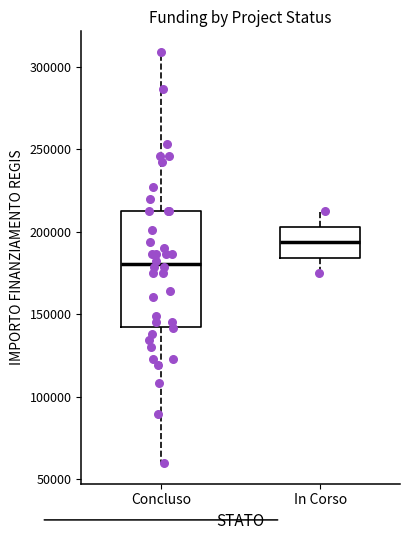

Reading left to right, transcribe this box plot: for each box, give where its median line is, the range the box spans, and where its two whiskers end, as read against the y-axis. The values are not printed on the chart, so give them approximately, as read against the axis.

Concluso: median 180000, box 145000 to 210000, whiskers 60000 to 310000
In Corso: median 195000, box 185000 to 205000, whiskers 175000 to 210000